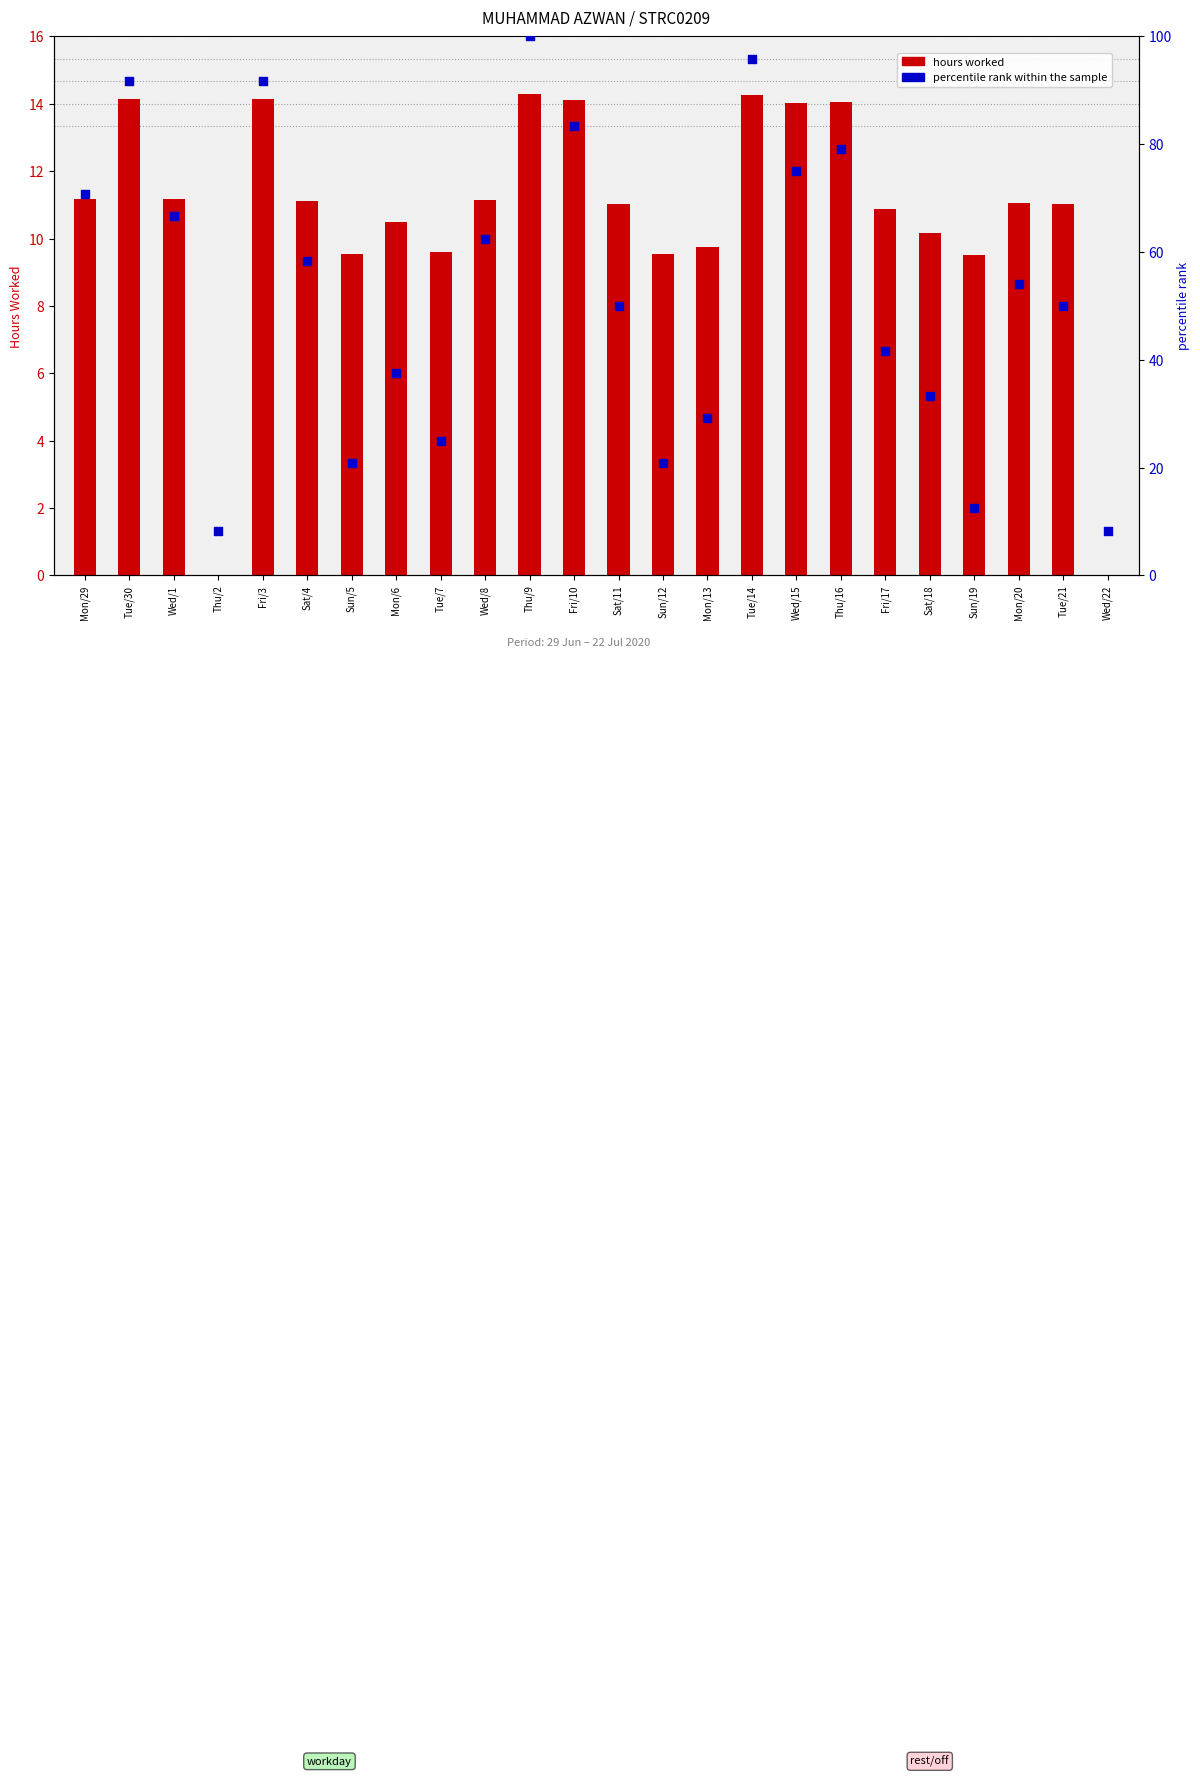

What are all the series names shown in the legend?

hours worked, percentile rank within the sample